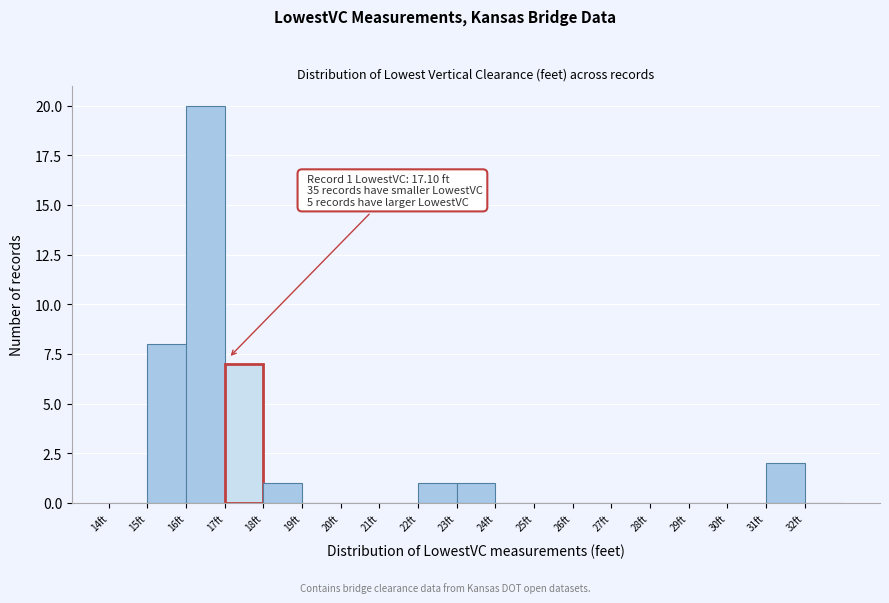

Which range on the x-axis has the tallest bar?

16 to 17